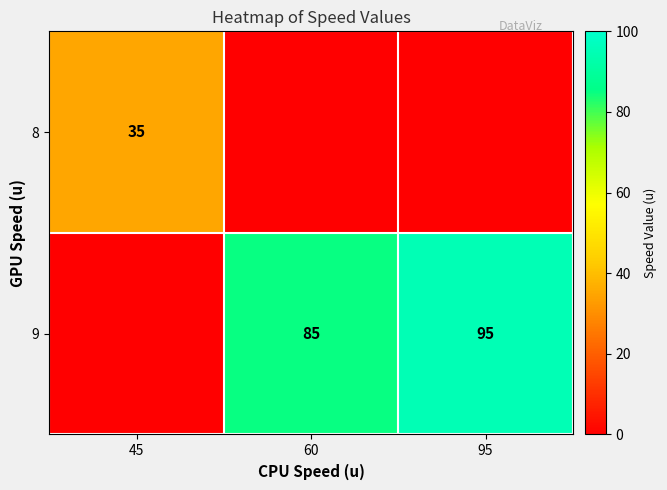

What is the spread (max minus min) of values at 60?

85